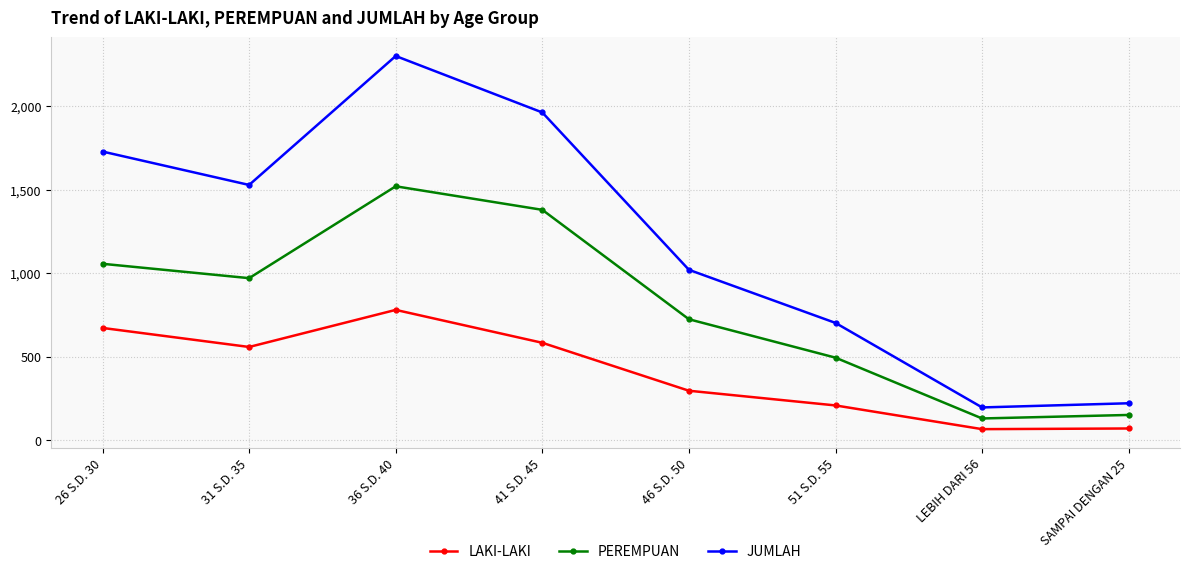

The value of PEREMPUAN at 51 S.D. 55 is 494. True or false?

True